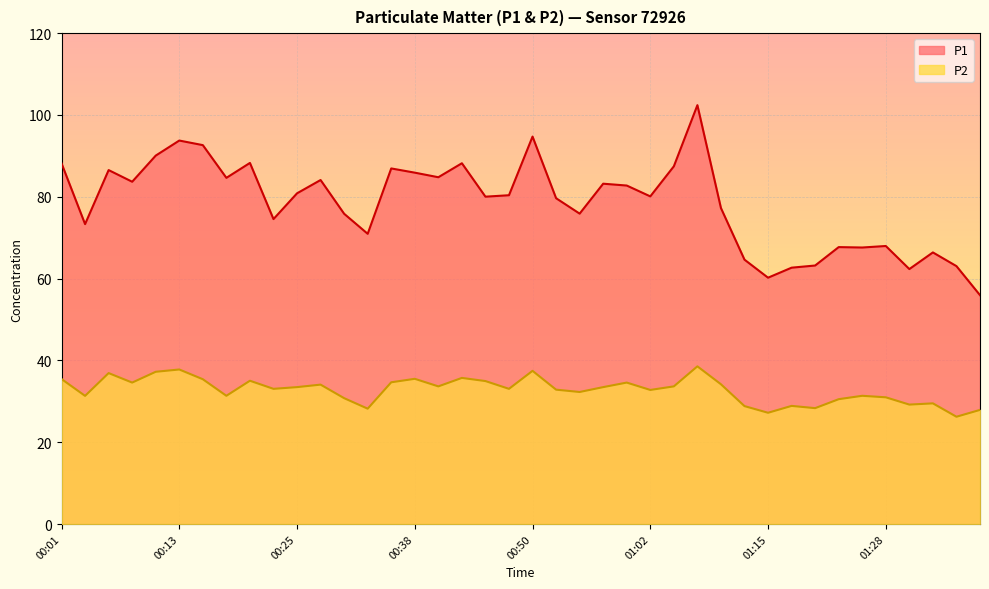

List the series in order of their peak value, highest first.

P1, P2